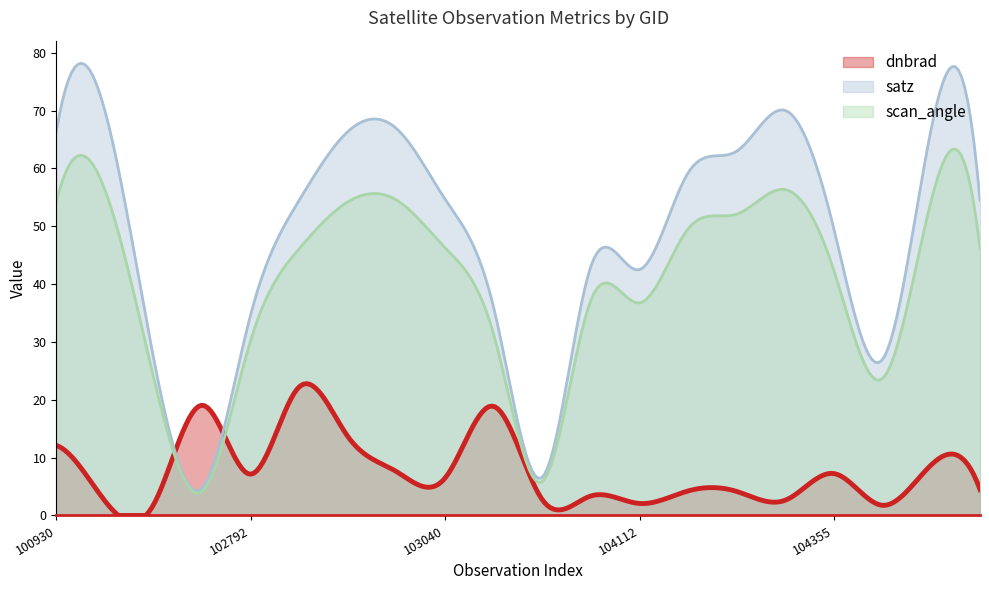

How many interior local valleys does the dnbrad series have?

7